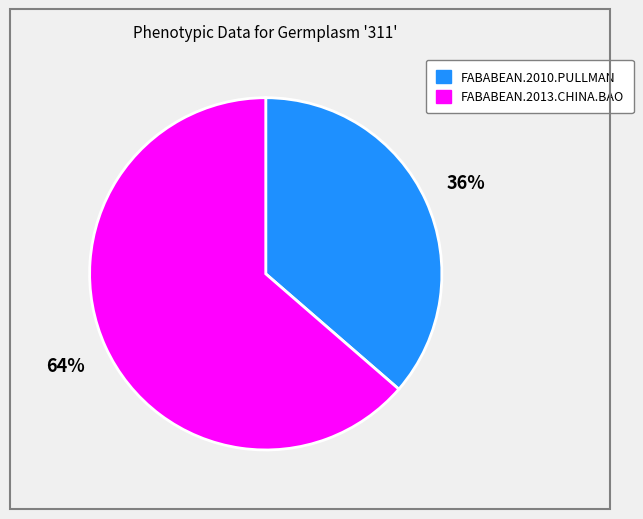

Is there any slice that represents more than half of the pie?

Yes